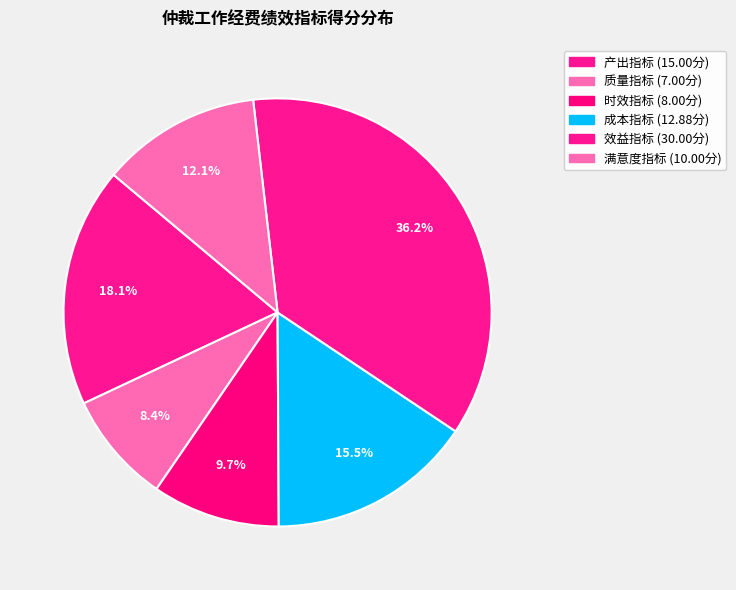

How many slices are in this pie chart?

6